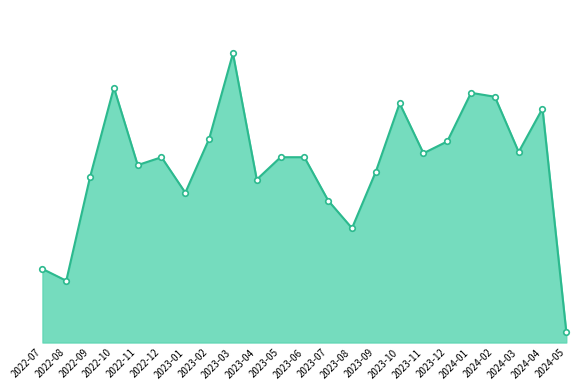

Read the value at 2022-10, to the nearest 50.

200